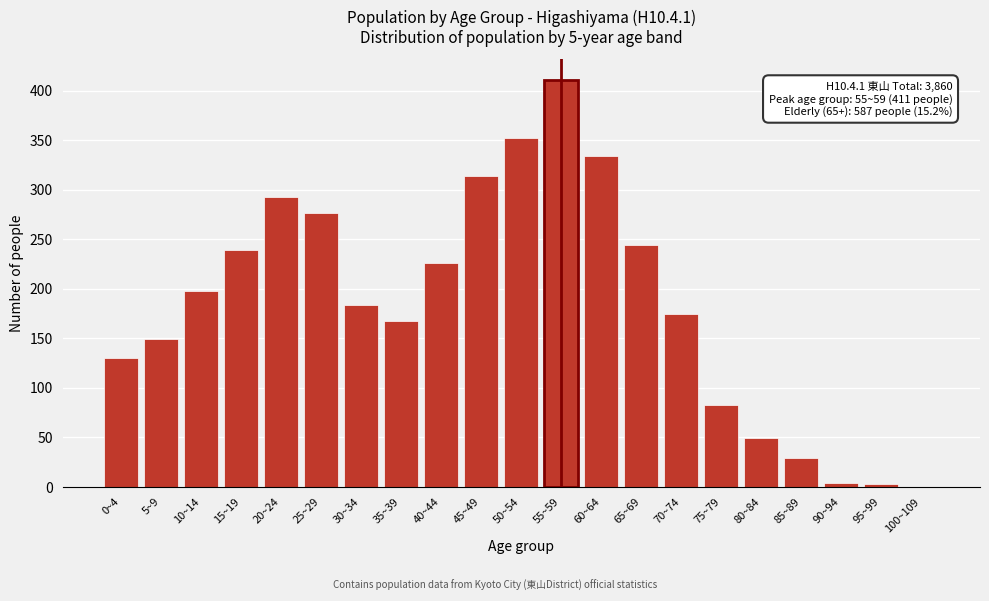

The value at 75~79 is 83. True or false?

True